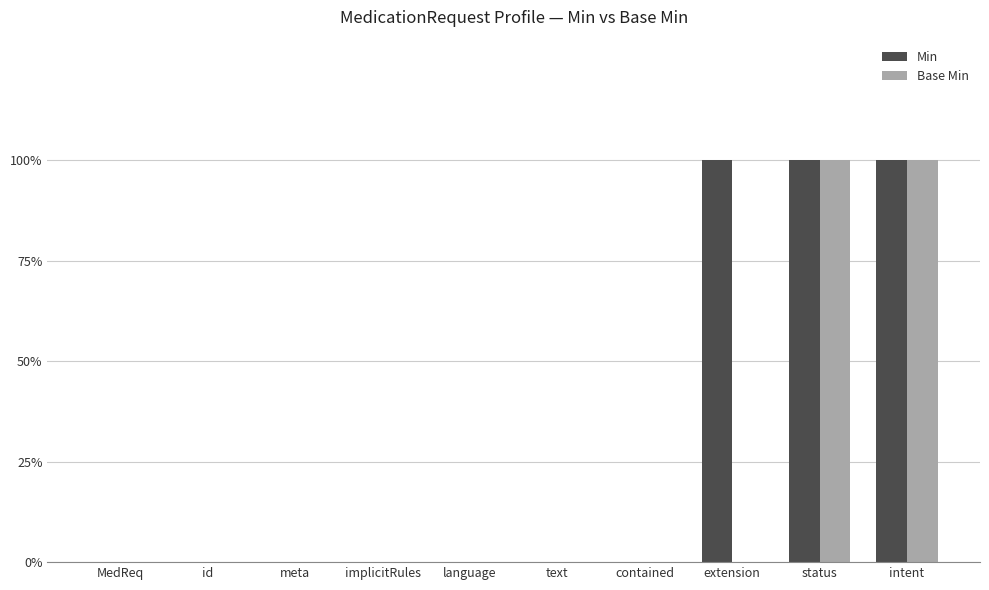

At which category is the sum across all series the highest?

status